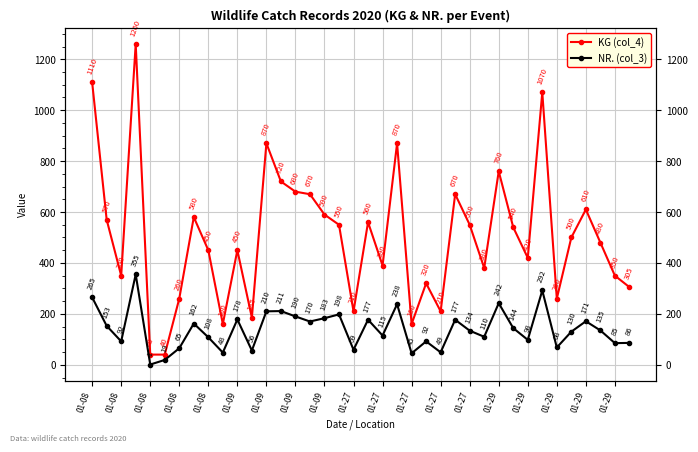

Rank the series at 01-08 from highest to lowest value.

KG (col_4), NR. (col_3)